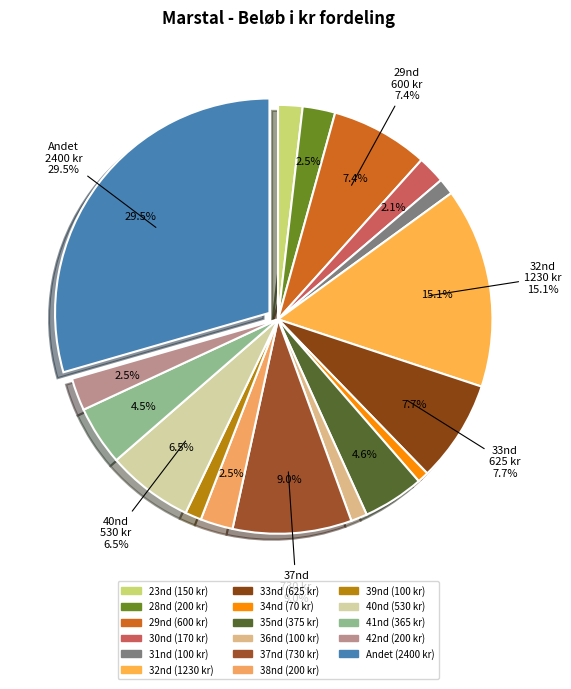

Which slice is the largest?

Andet